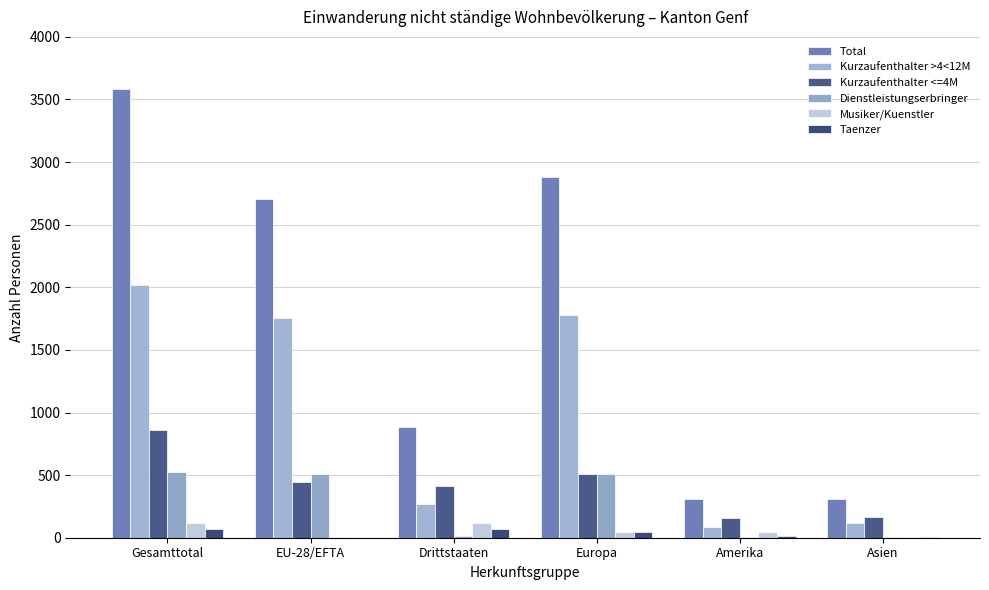

At how many categories does at least one series exceed 807?

4